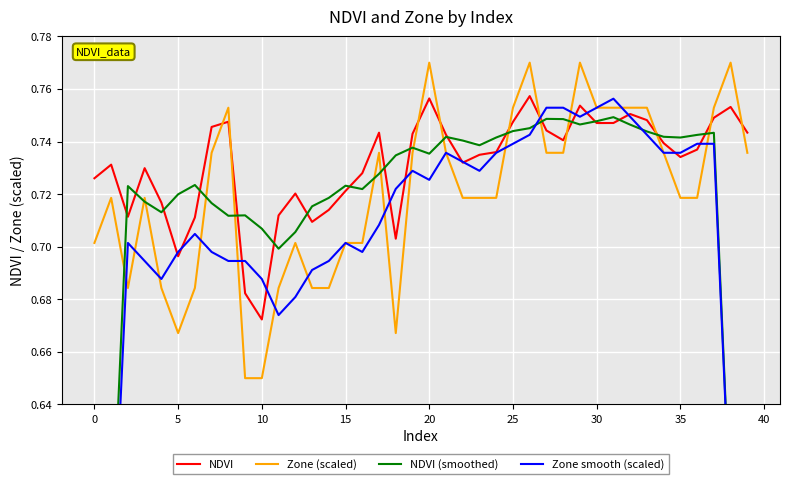

Reading left to right, transcribe all the data shown in this chart.

NDVI: 0.7	0.7	0.7	0.7	0.7	0.7	0.7	0.7	0.7	0.7	0.7	0.7	0.7	0.7	0.7	0.7	0.7	0.7	0.7	0.7	0.8	0.7	0.7	0.7	0.7	0.7	0.8	0.7	0.7	0.8	0.7	0.7	0.8	0.7	0.7	0.7	0.7	0.7	0.8	0.7
Zone (scaled): 0.7	0.7	0.7	0.7	0.7	0.7	0.7	0.7	0.8	0.7	0.7	0.7	0.7	0.7	0.7	0.7	0.7	0.7	0.7	0.7	0.8	0.7	0.7	0.7	0.7	0.8	0.8	0.7	0.7	0.8	0.8	0.8	0.8	0.8	0.7	0.7	0.7	0.8	0.8	0.7
NDVI (smoothed): 0.4	0.6	0.7	0.7	0.7	0.7	0.7	0.7	0.7	0.7	0.7	0.7	0.7	0.7	0.7	0.7	0.7	0.7	0.7	0.7	0.7	0.7	0.7	0.7	0.7	0.7	0.7	0.7	0.7	0.7	0.7	0.7	0.7	0.7	0.7	0.7	0.7	0.7	0.6	0.4
Zone smooth (scaled): 0.4	0.6	0.7	0.7	0.7	0.7	0.7	0.7	0.7	0.7	0.7	0.7	0.7	0.7	0.7	0.7	0.7	0.7	0.7	0.7	0.7	0.7	0.7	0.7	0.7	0.7	0.7	0.8	0.8	0.7	0.8	0.8	0.7	0.7	0.7	0.7	0.7	0.7	0.6	0.5